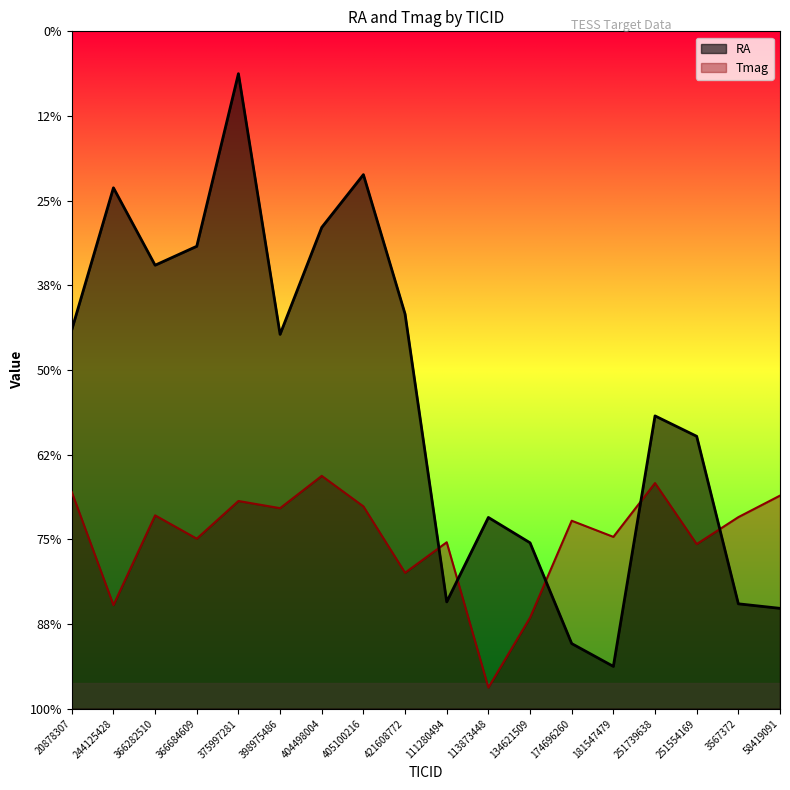

At how many categories does at least one series exceed 157?

9